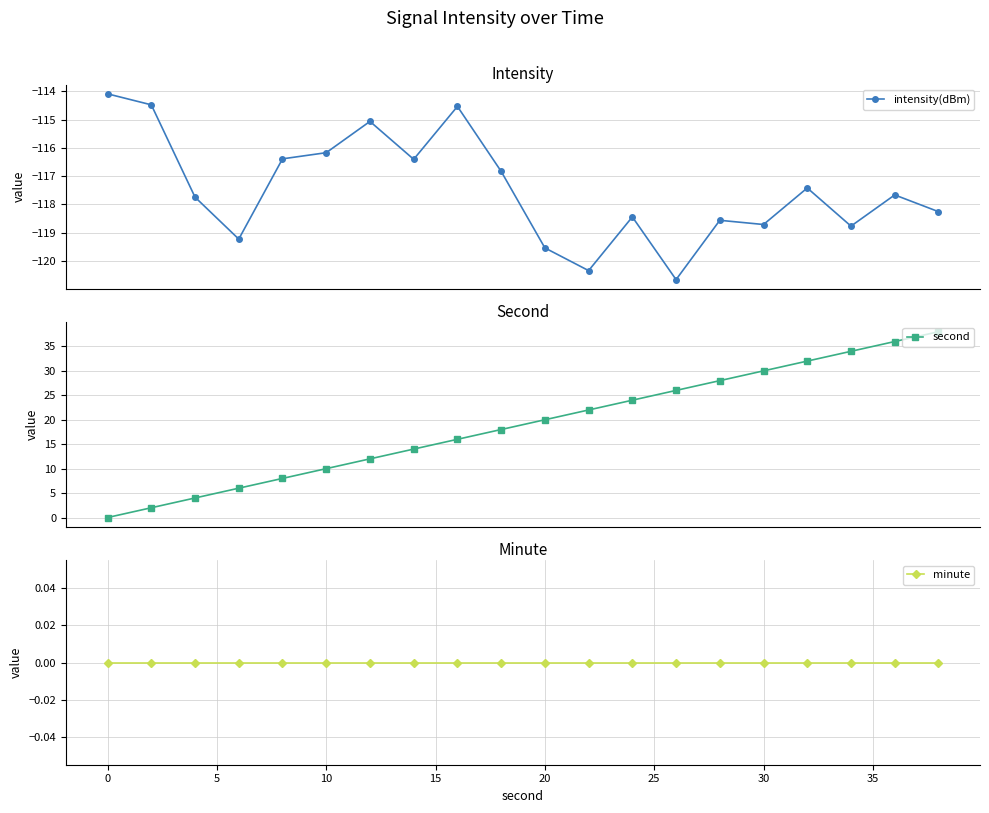

True or false: minute and intensity(dBm) cross at least once.

False